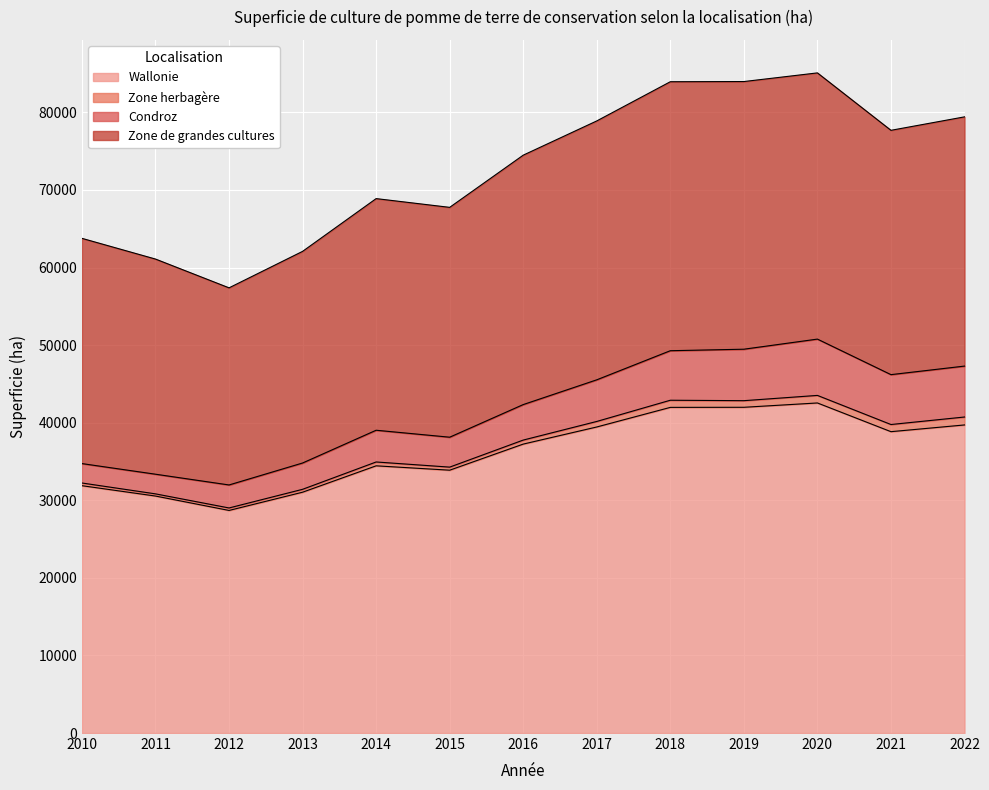

True or false: Zone herbagère has more than 1 points higher than both neighbors.

True